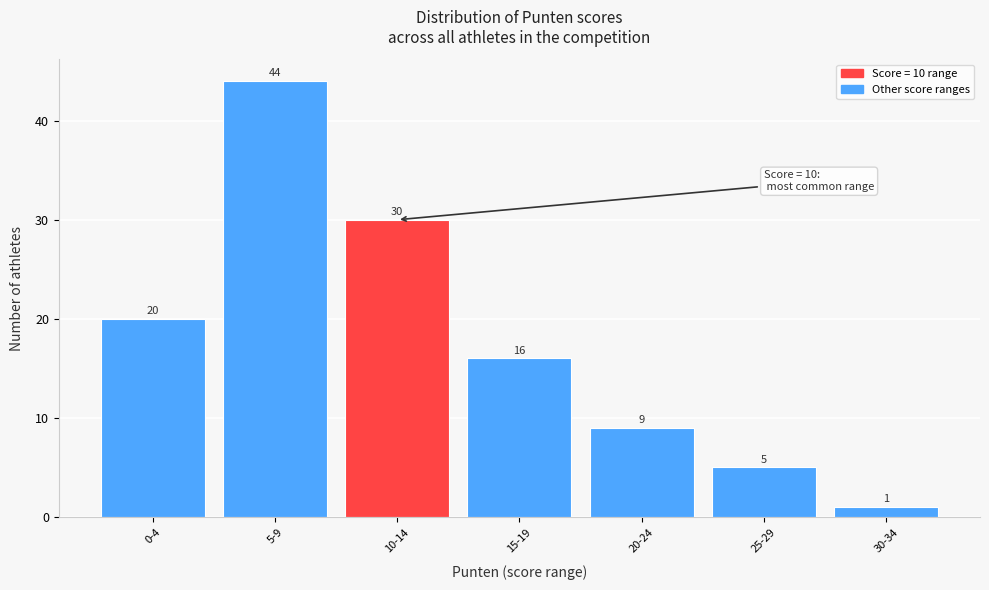

Reading right to left, list all the values displayed in this chart.

30-34=1	25-29=5	20-24=9	15-19=16	10-14=30	5-9=44	0-4=20